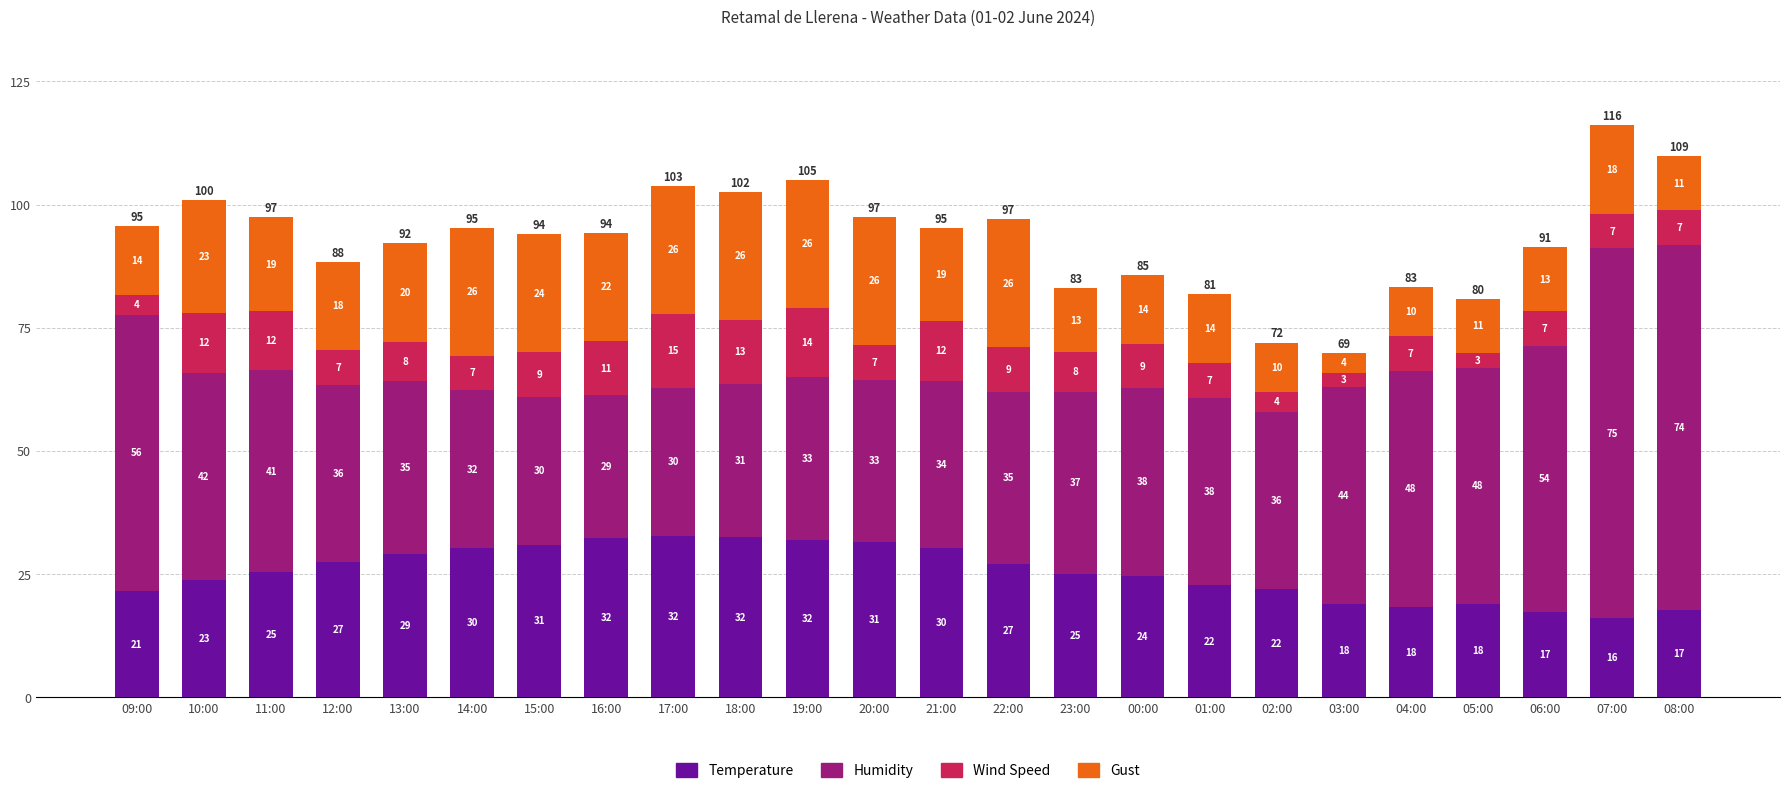

At which category is the sum across all series the highest?

07:00